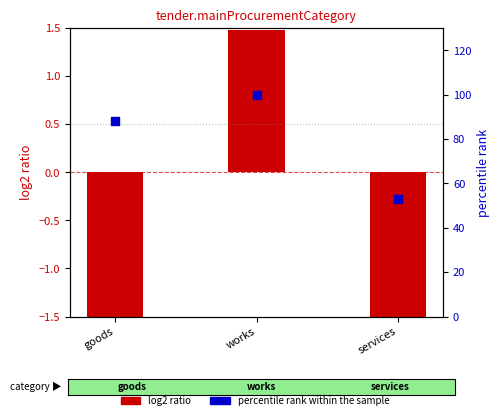

What are all the series names shown in the legend?

log2 ratio, percentile rank within the sample